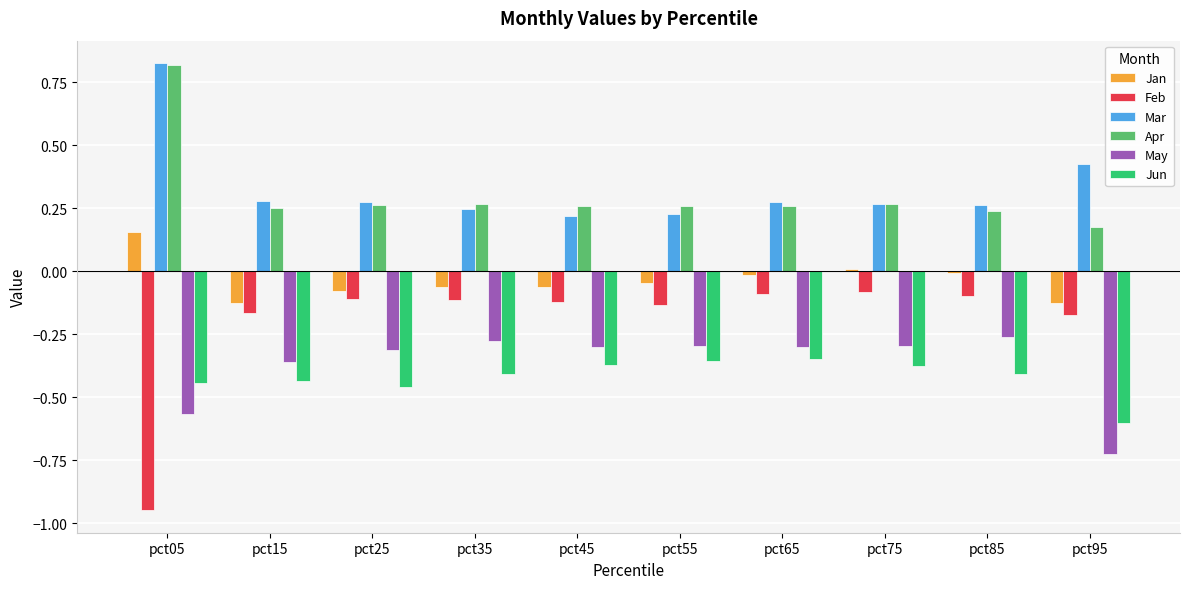

Is it true that Apr equals 0.2 at pct35?

False